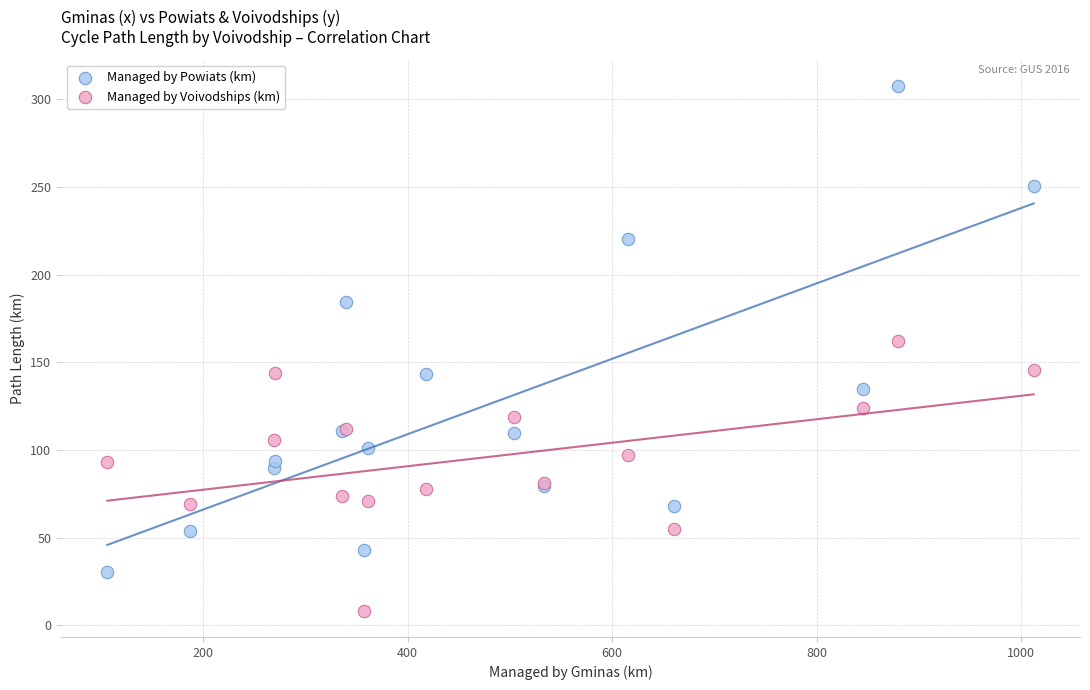

Which series reaches the minimum Y coordinate?

Managed by Voivodships (km)